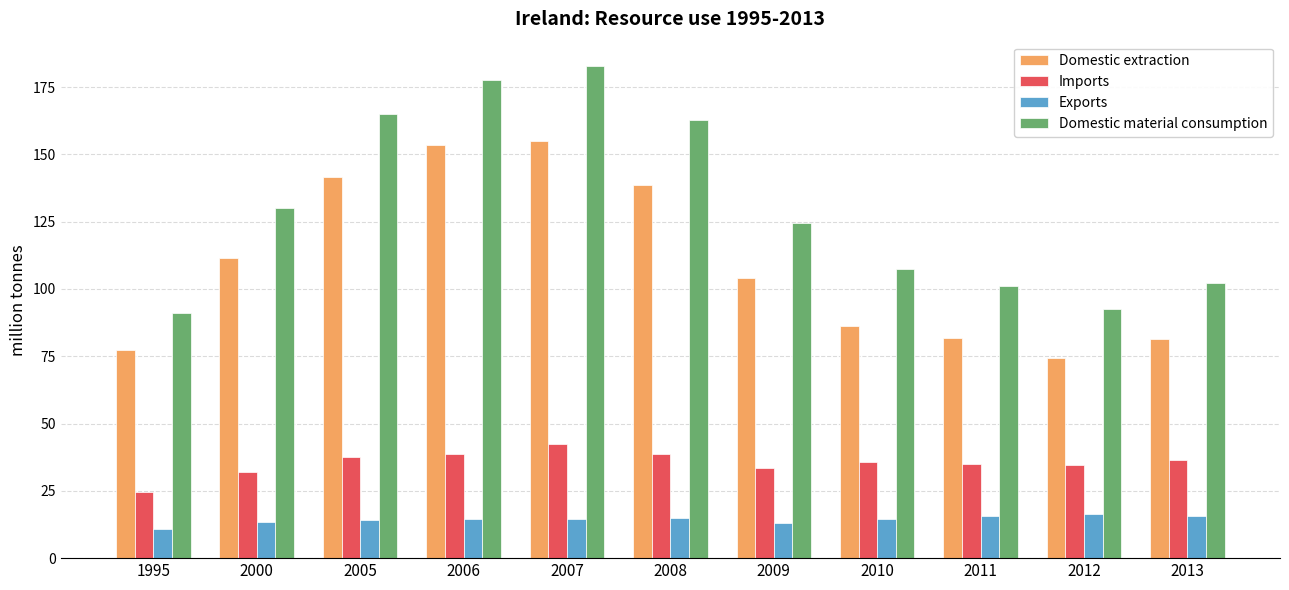

The value of Domestic material consumption at 2012 is 92.7. True or false?

True